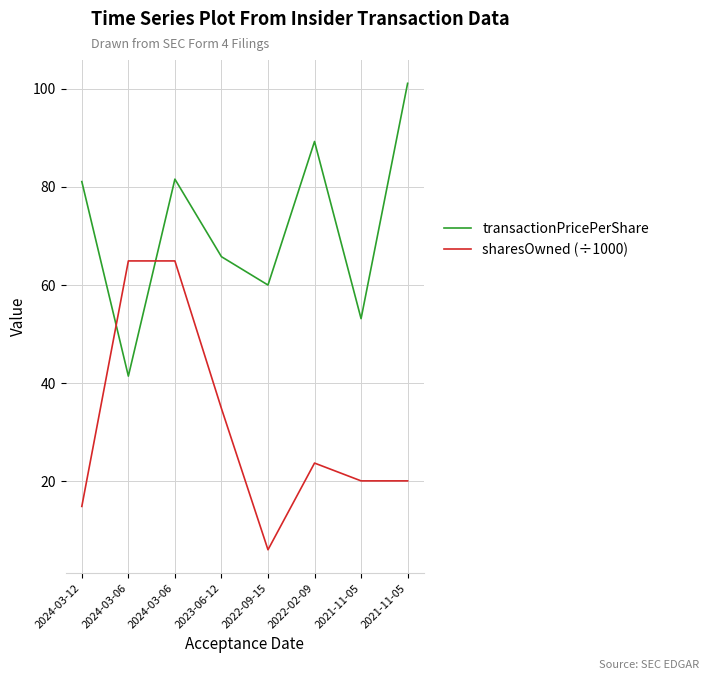

Reading right to left, extract all data points from this chart.

transactionPricePerShare: 2021-11-05=101.1	2021-11-05=53.1	2022-02-09=89.3	2022-09-15=60.0	2023-06-12=65.8	2024-03-06=81.6	2024-03-06=41.4	2024-03-12=81.1
sharesOwned (÷1000): 2021-11-05=20.1	2021-11-05=20.1	2022-02-09=23.7	2022-09-15=6.0	2023-06-12=34.8	2024-03-06=64.9	2024-03-06=64.9	2024-03-12=14.8